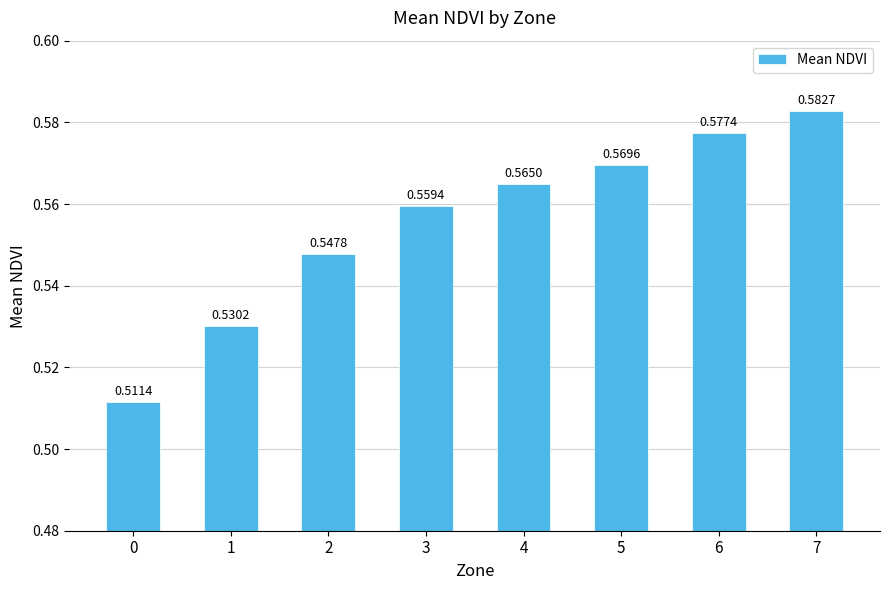

What is the difference between the maximum and second lowest values?

0.1